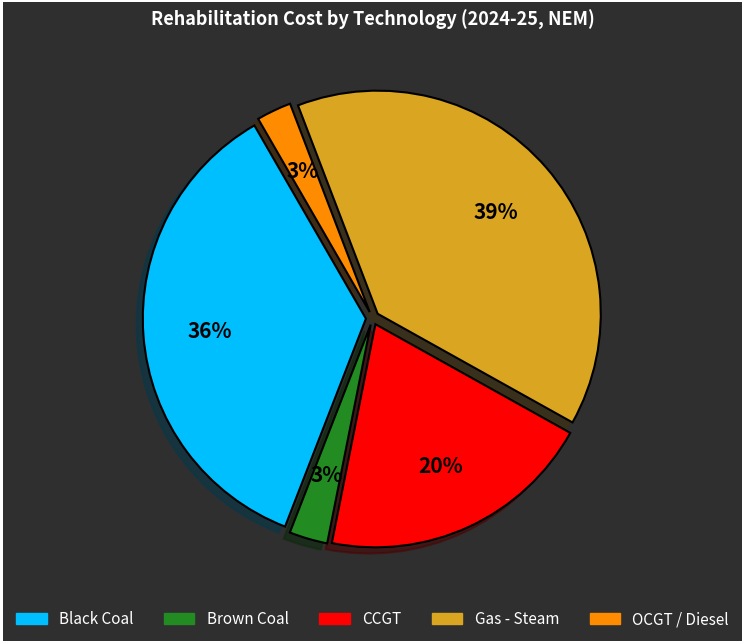

To the nearest percent, what is the average slice percentage?

20%